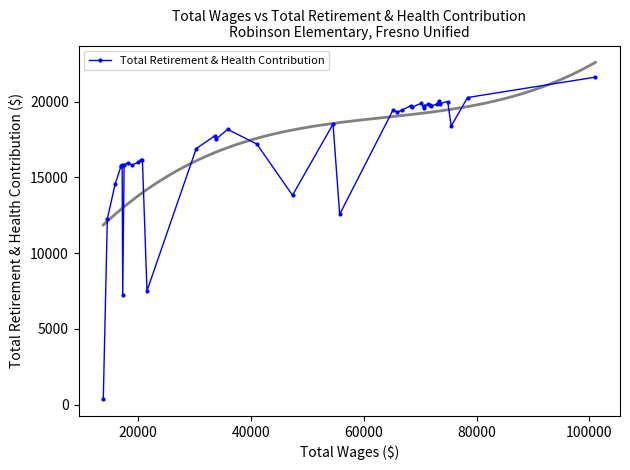

What is the value of the Total Retirement & Health Contribution point at the 16th from the left?

17749